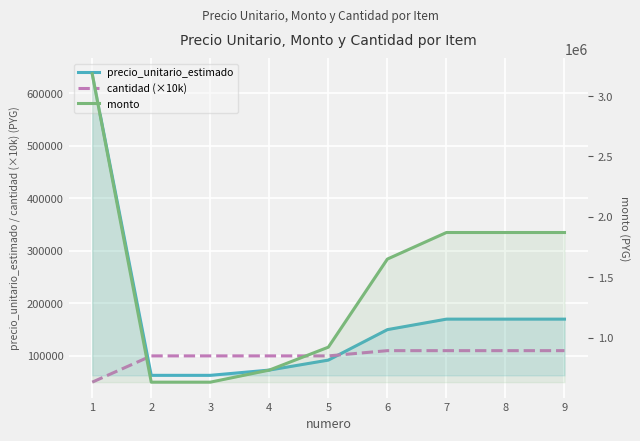

What is the difference between the precio_unitario_estimado values at 8 and 6?

20000